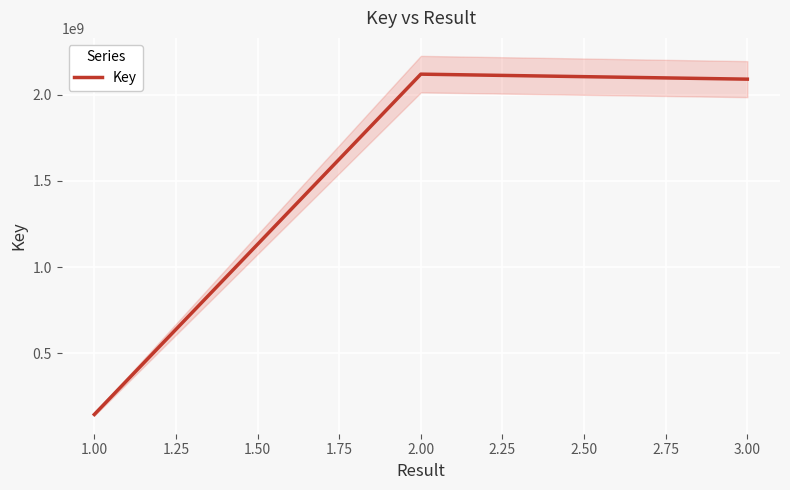

What is the highest value of the Key series?

2118965979